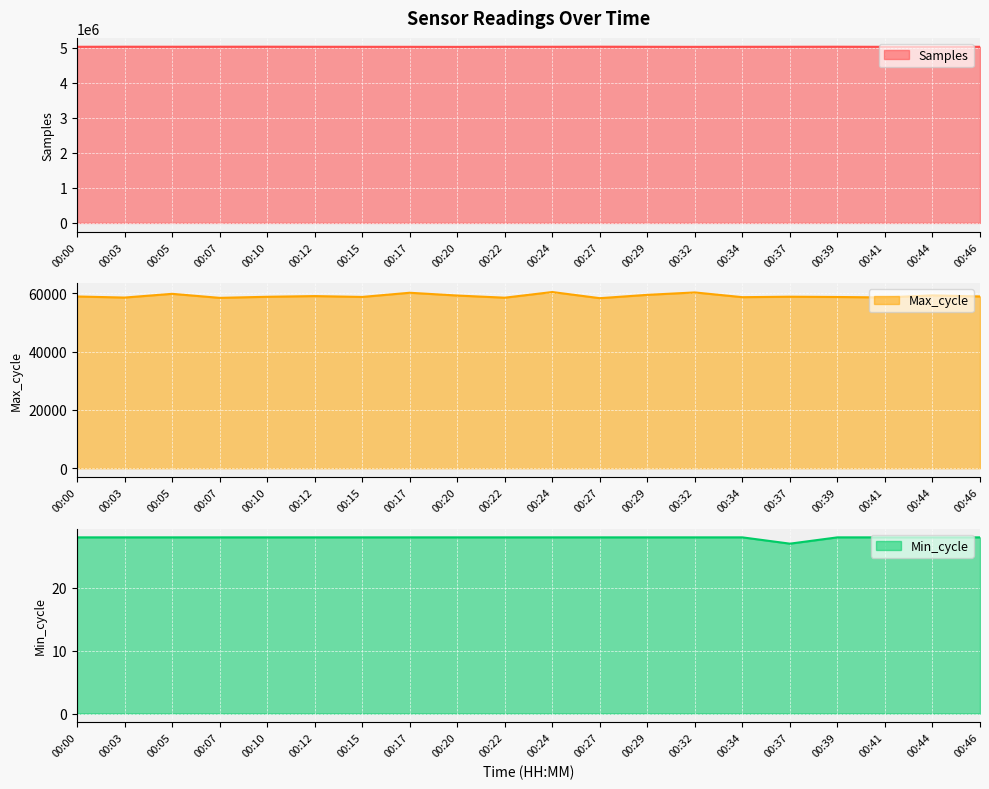

Which label corresponds to the smallest value in the chart?

00:37